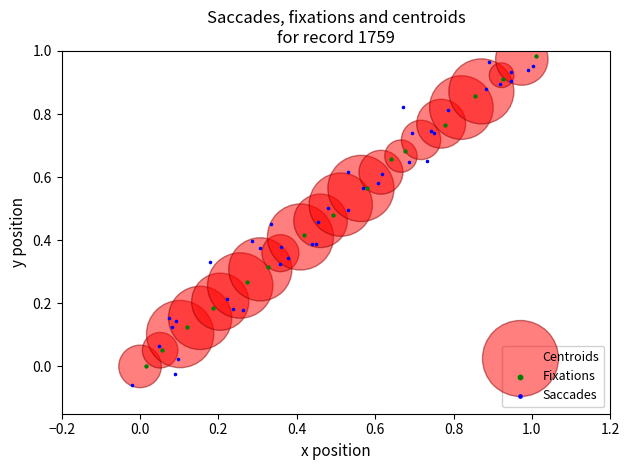

Which series contains the lowest Y value?

Saccades